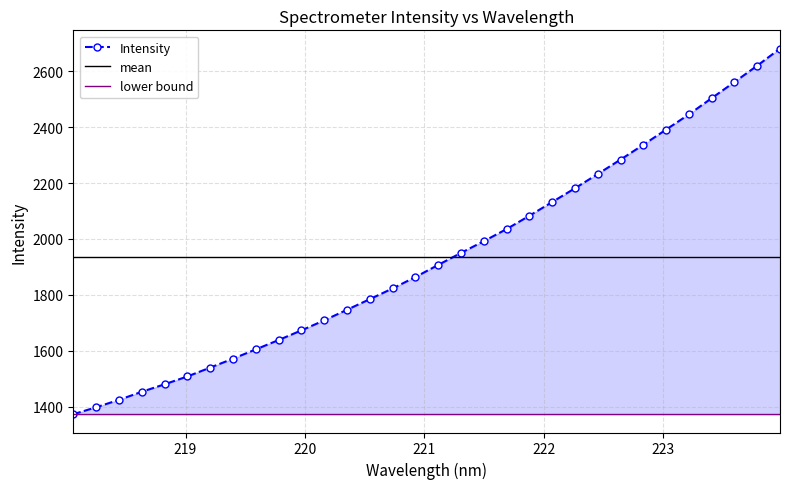

Does the chart display data point markers on the line(s)?

Yes